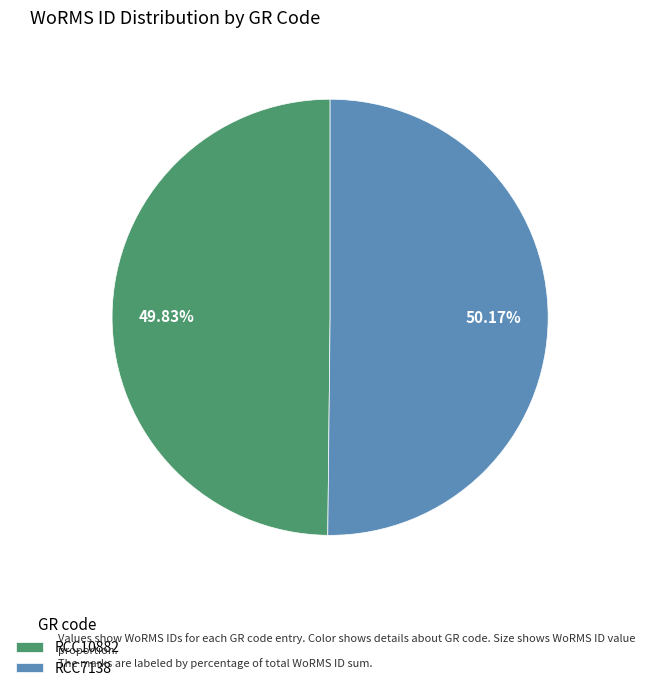

Is there any slice that represents more than half of the pie?

Yes